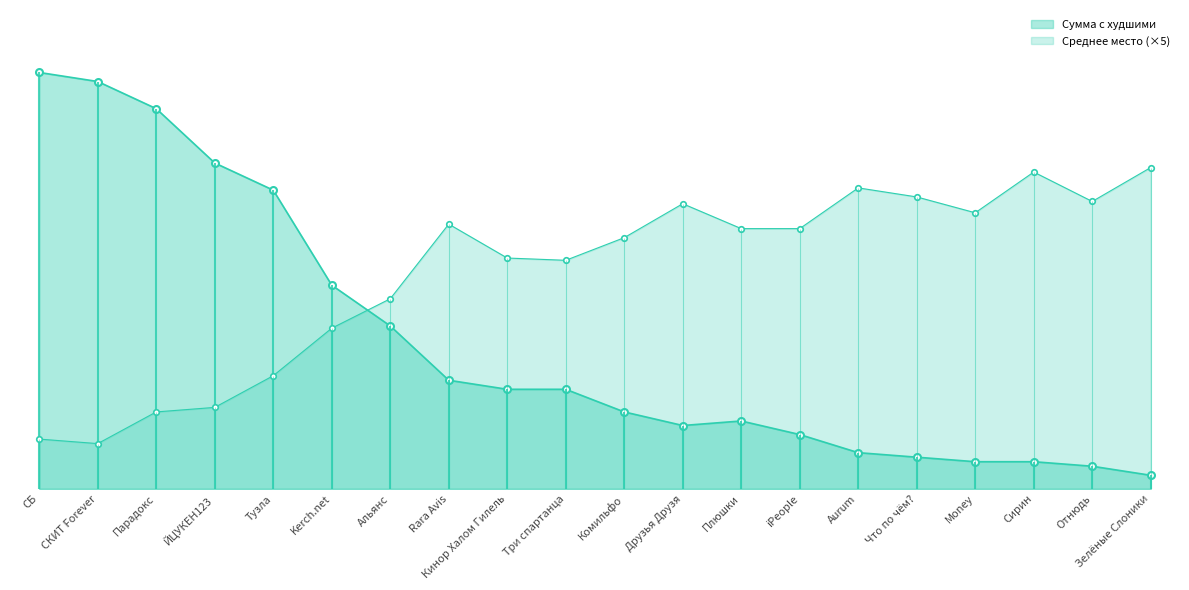

True or false: Среднее место has more than 0 interior local peaks.

True